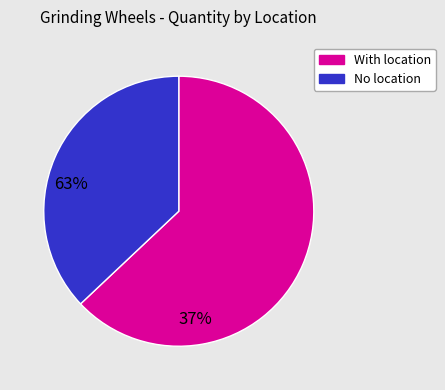

Is there any slice that represents more than half of the pie?

Yes